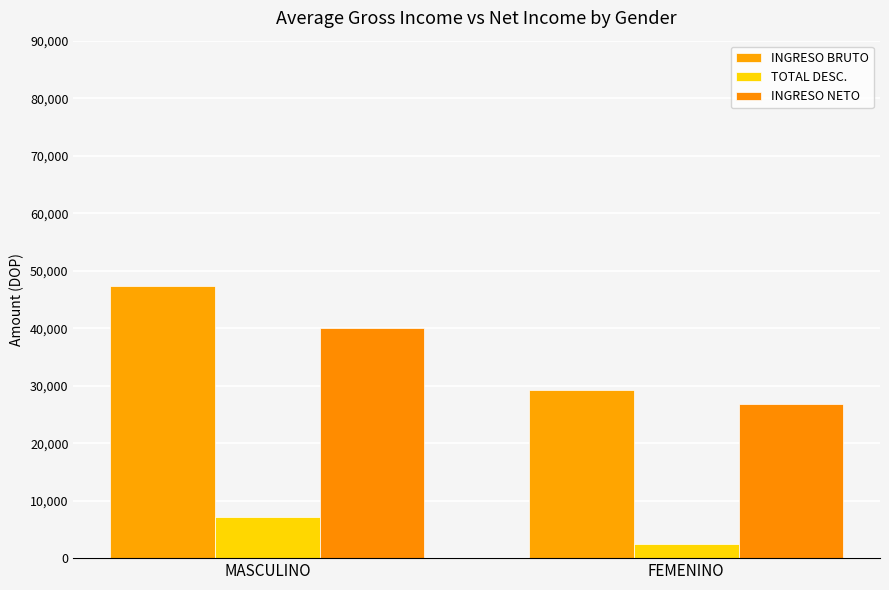

What is the difference between the INGRESO NETO values at MASCULINO and FEMENINO?

13251.4